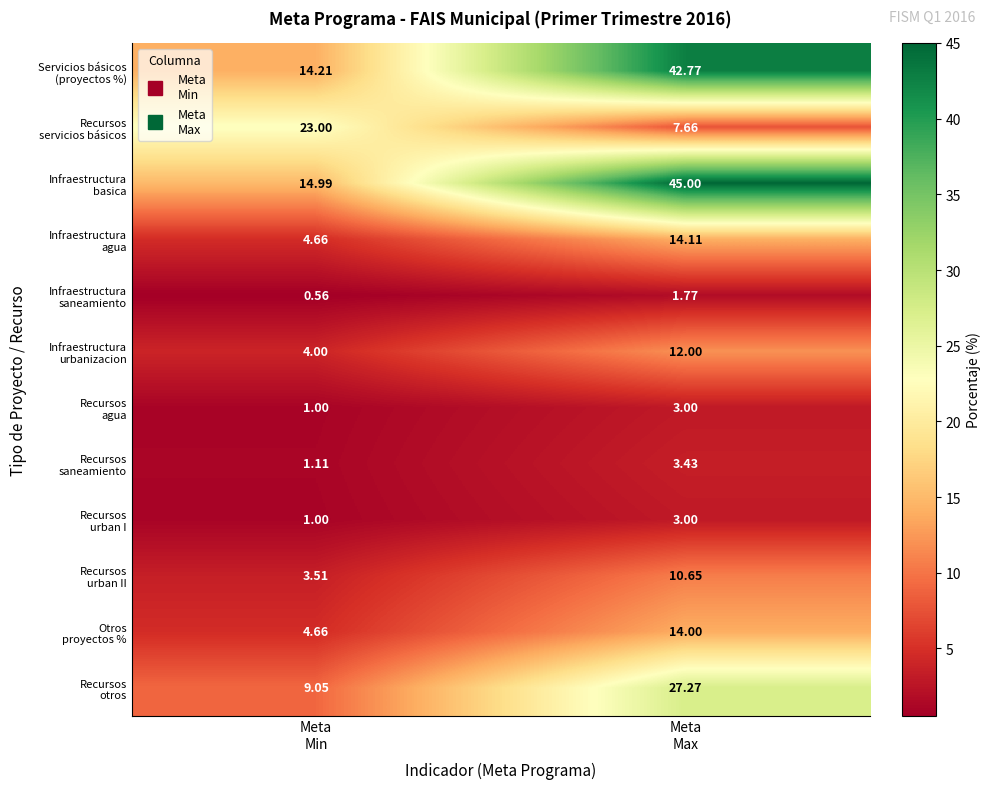

How many distinct data groups are displayed?

12